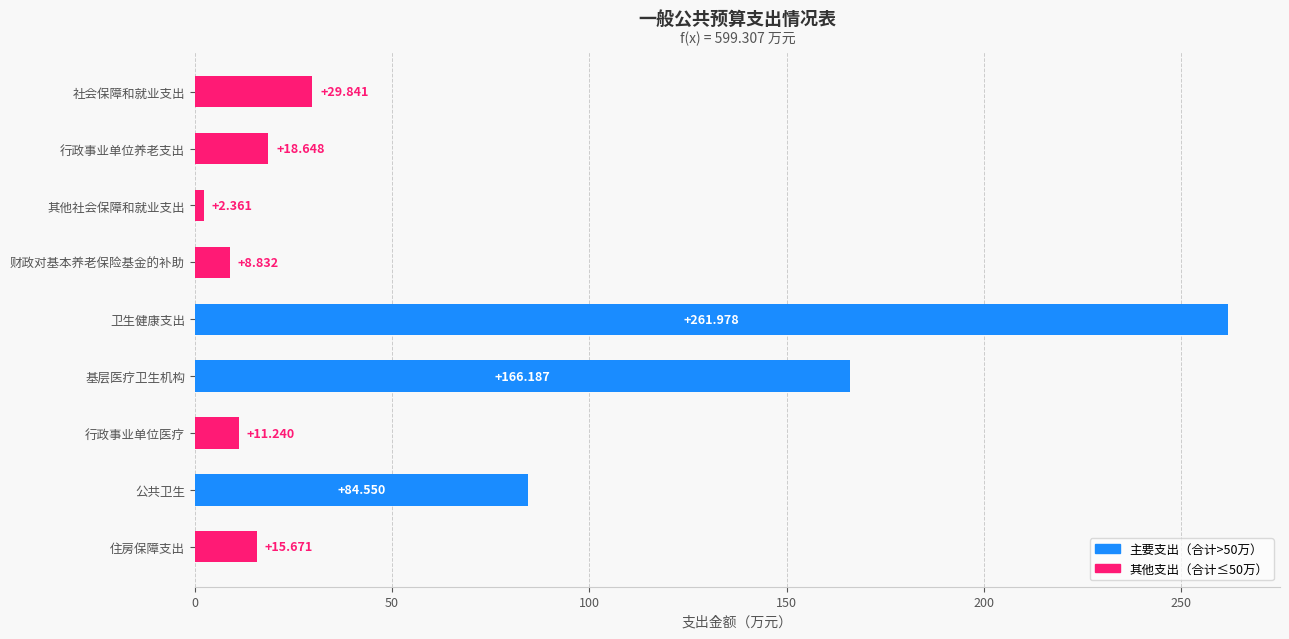

At which category does the chart reach its minimum across all series?

其他社会保障和就业支出